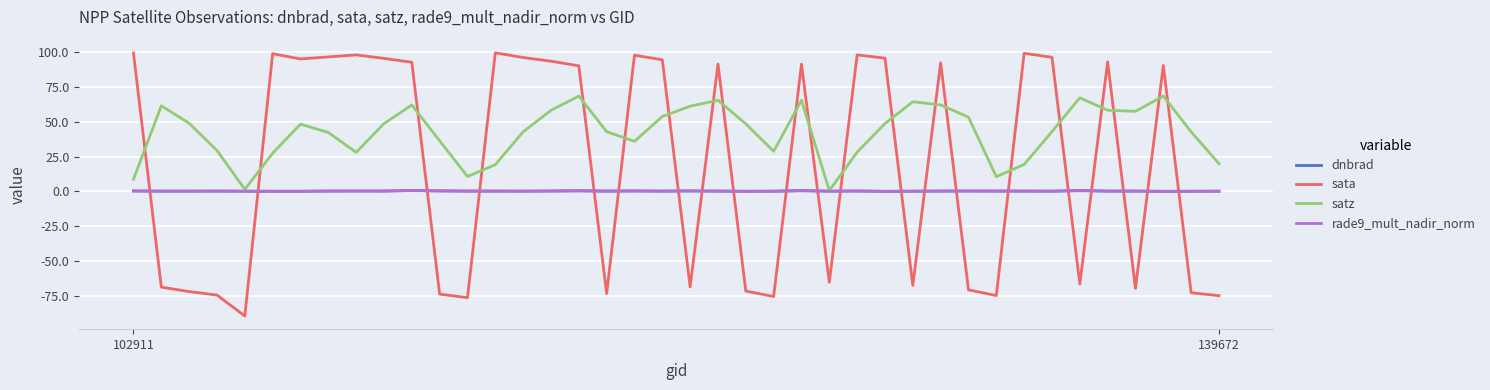

In dnbrad, how many points are lower than both neighbors (excluding endpoints)?

11